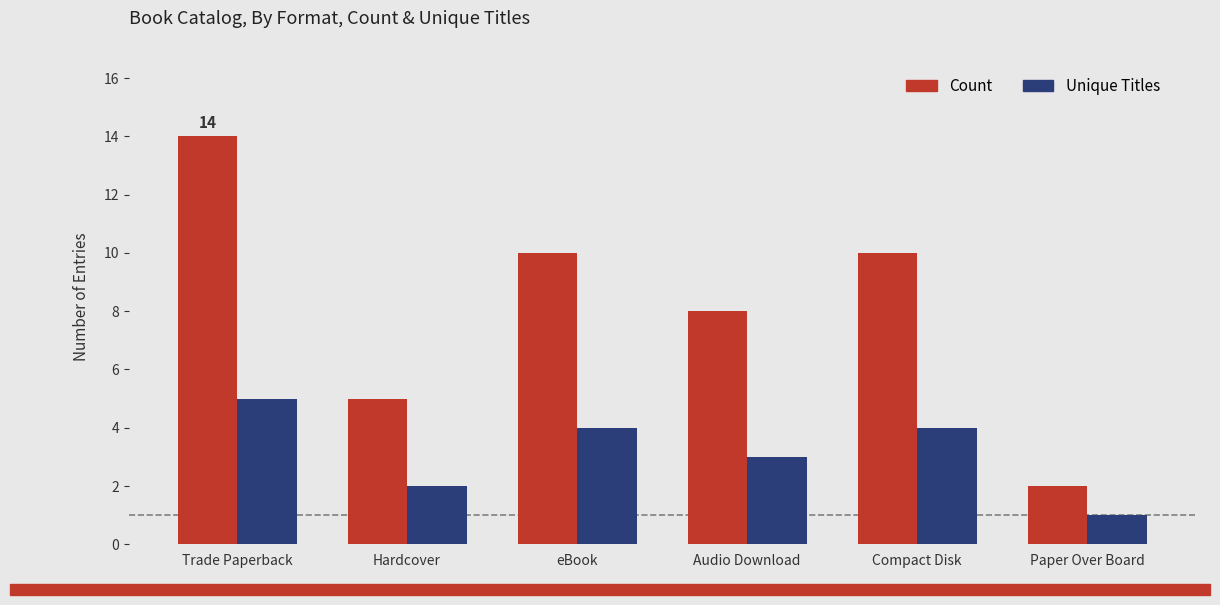

Which series changed the most between eBook and Paper Over Board?

Count